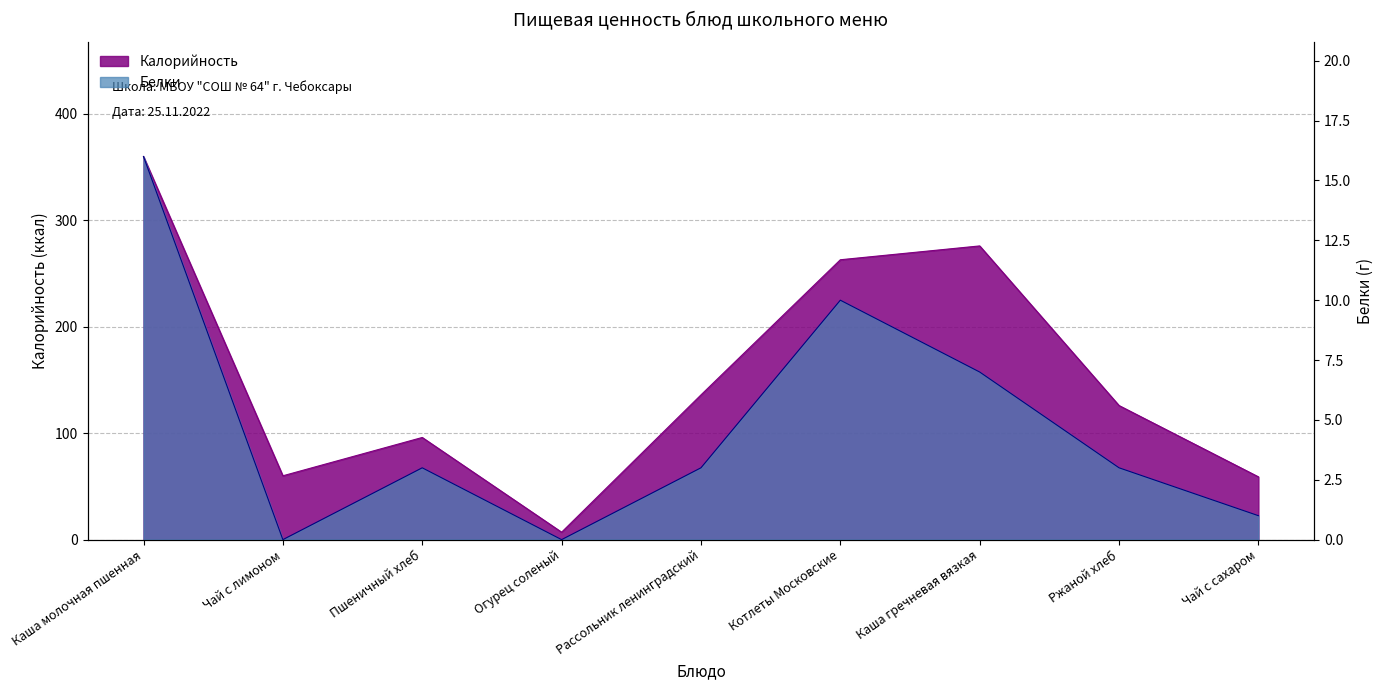

What position from the left is Чай с лимоном?

2